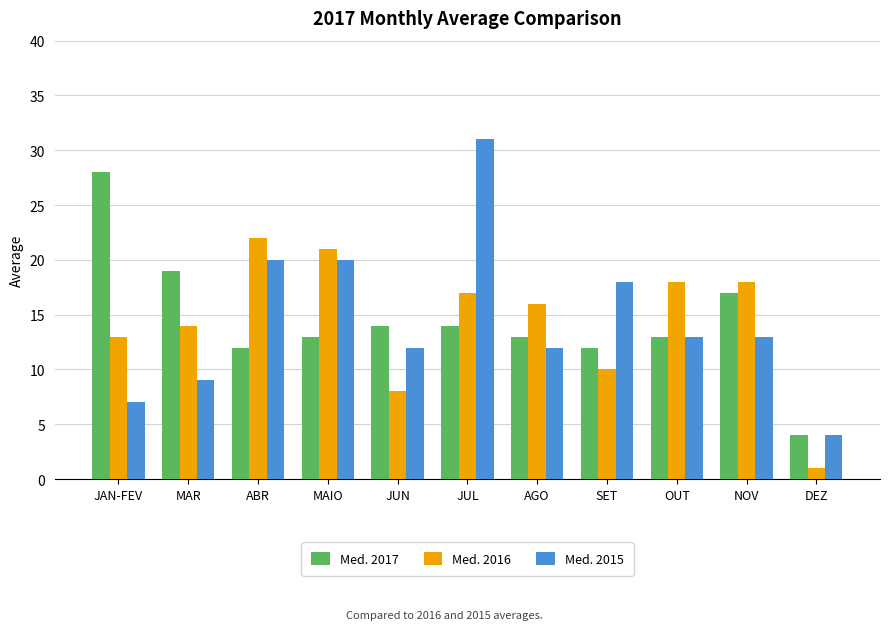

Which category has the lowest value in the Med. 2015 series?

DEZ